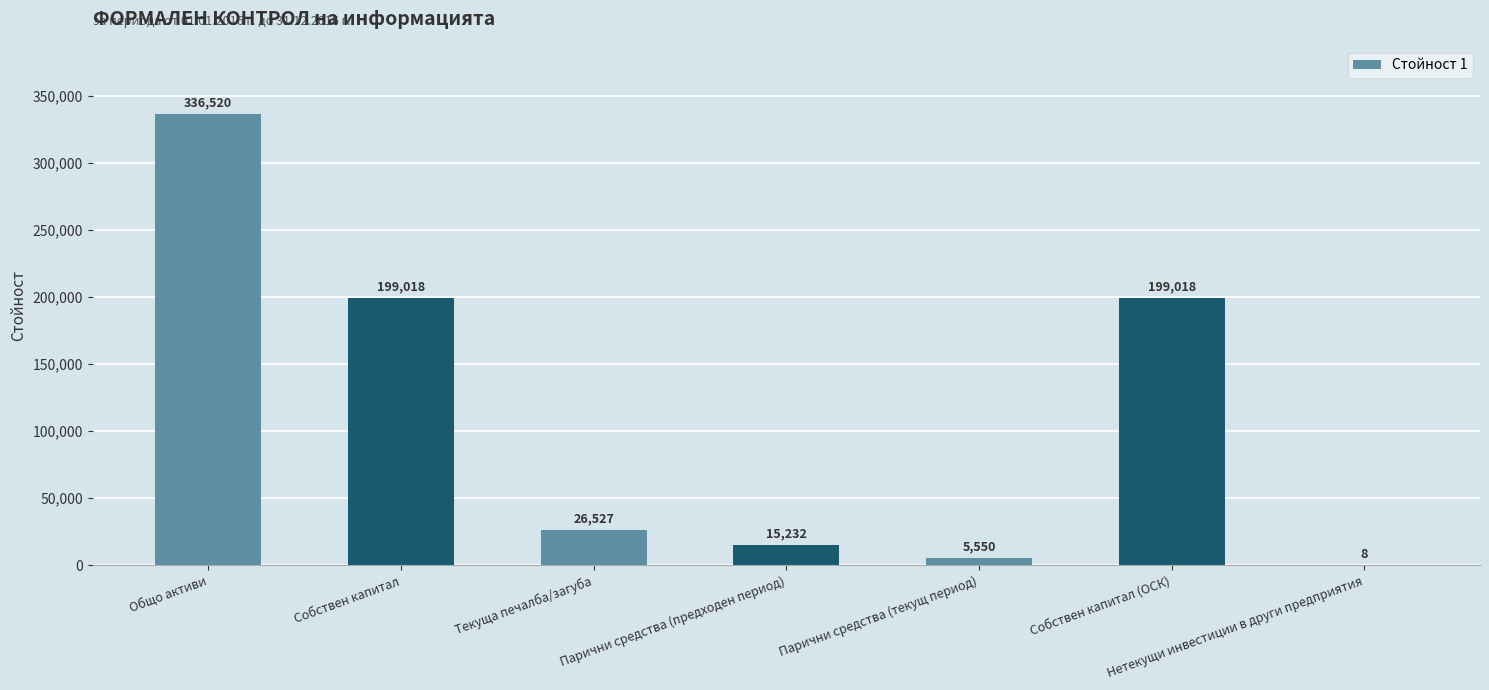

Reading left to right, transcribe all the data shown in this chart.

336520	199018	26527	15232	5550	199018	8